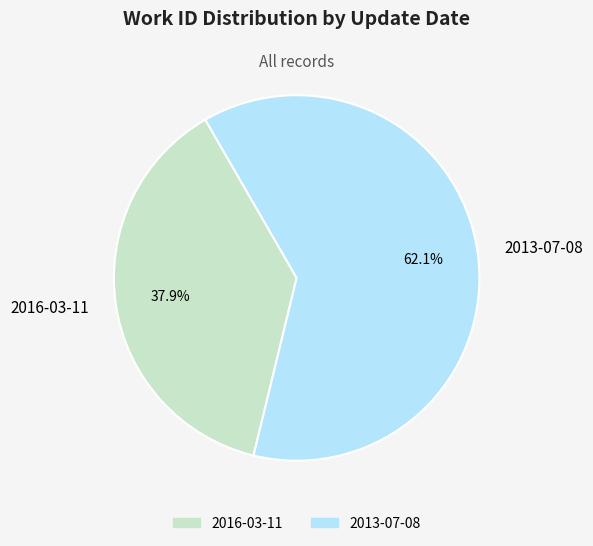

Which slice represents more than half of the pie?

2013-07-08